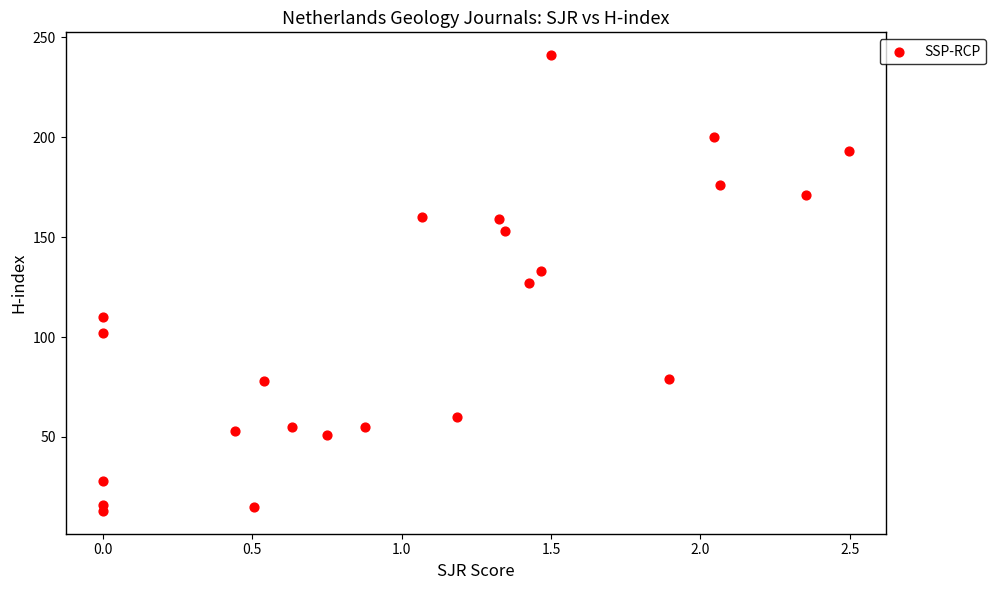

What is the range of Y values (max minus min)?

228